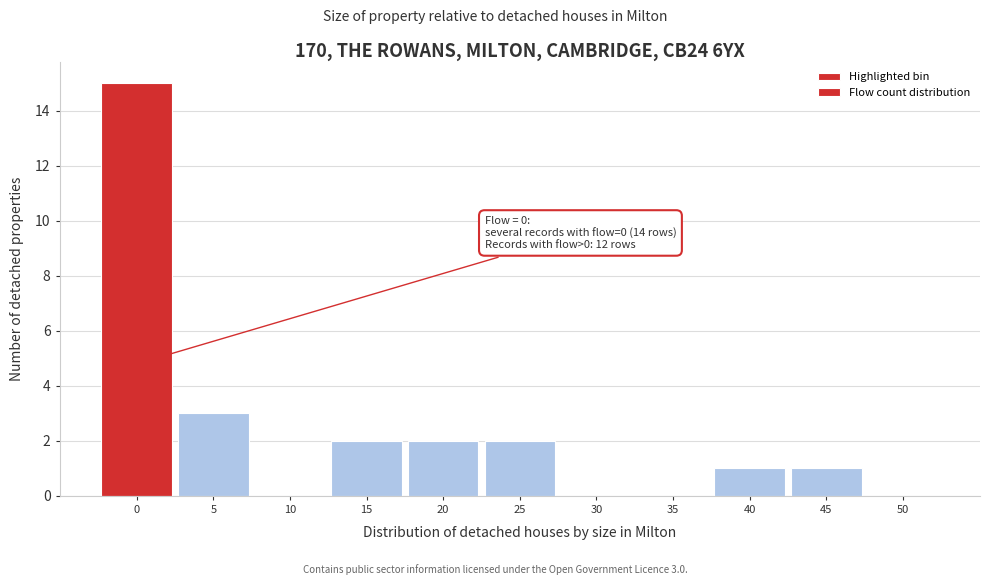

Reading left to right, list all the values displayed in this chart.

0=15	5=3	10=0	15=2	20=2	25=2	30=0	35=0	40=1	45=1	50=0